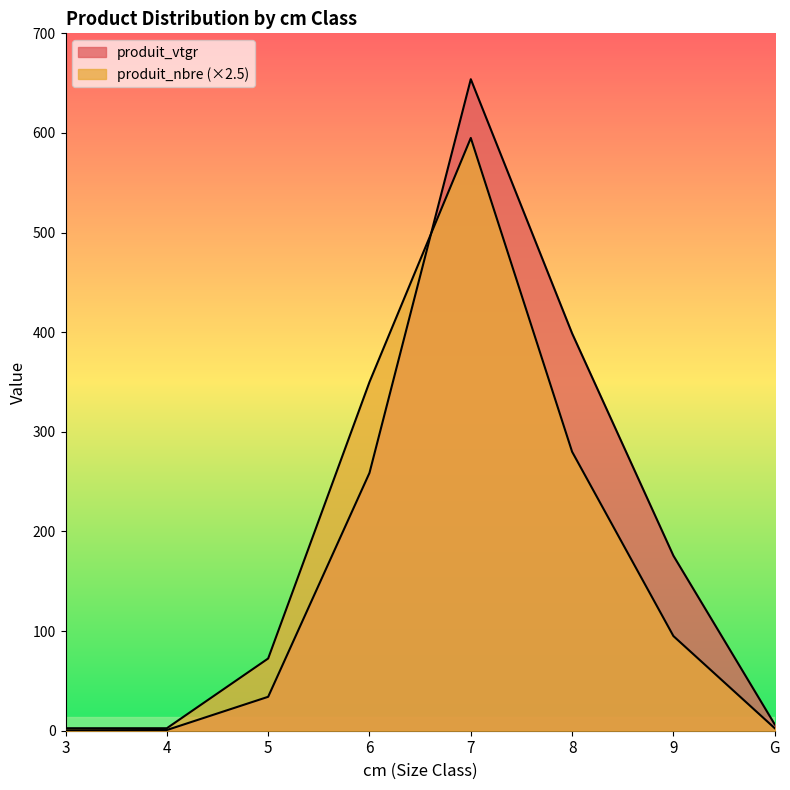

Between which two adjacent categories do produit_nbre and produit_vtgr first intersect?

6 and 7